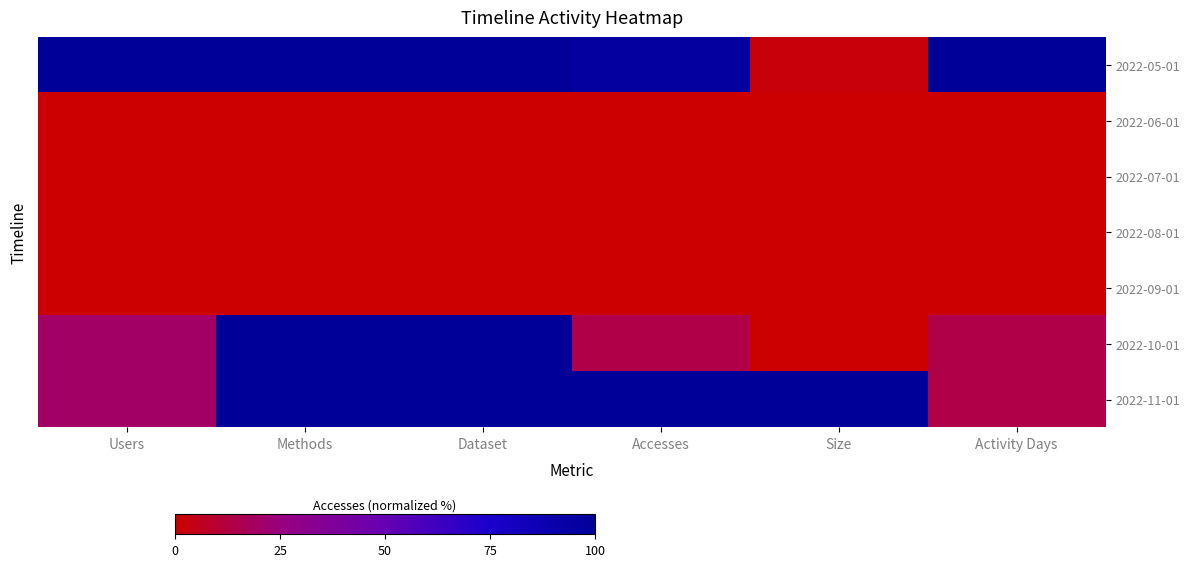

At which category does the chart reach its minimum across all series?

Users